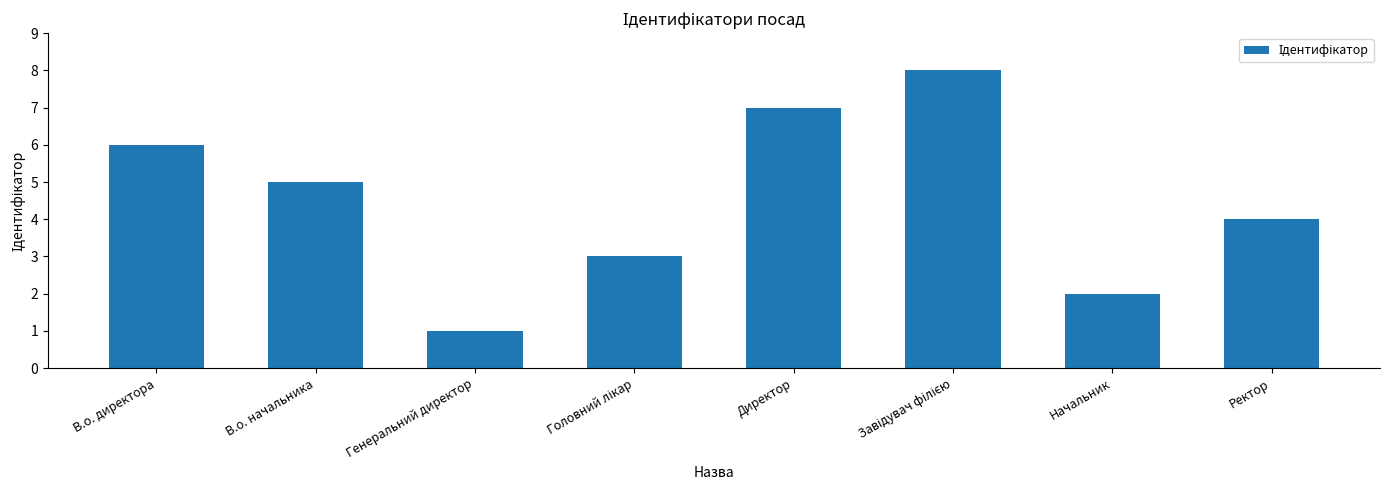

Is it true that the value at Директор is 5?

False